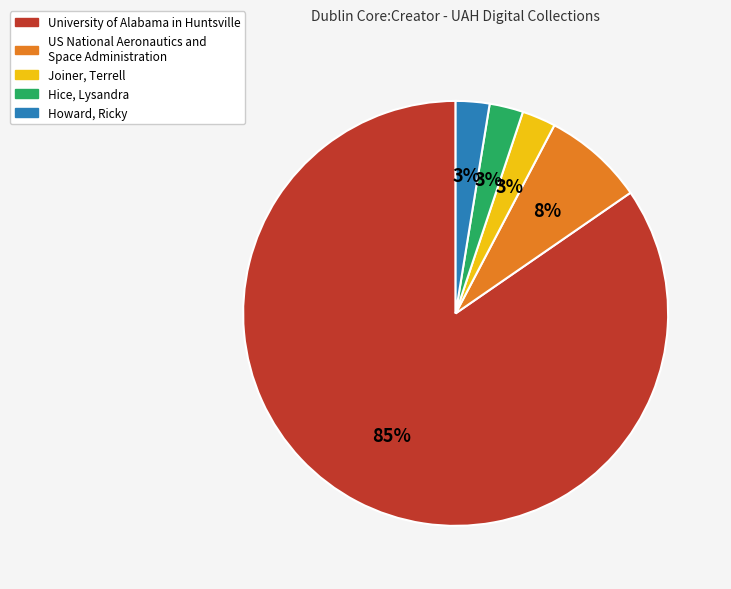

Count the number of slices in the pie.

5